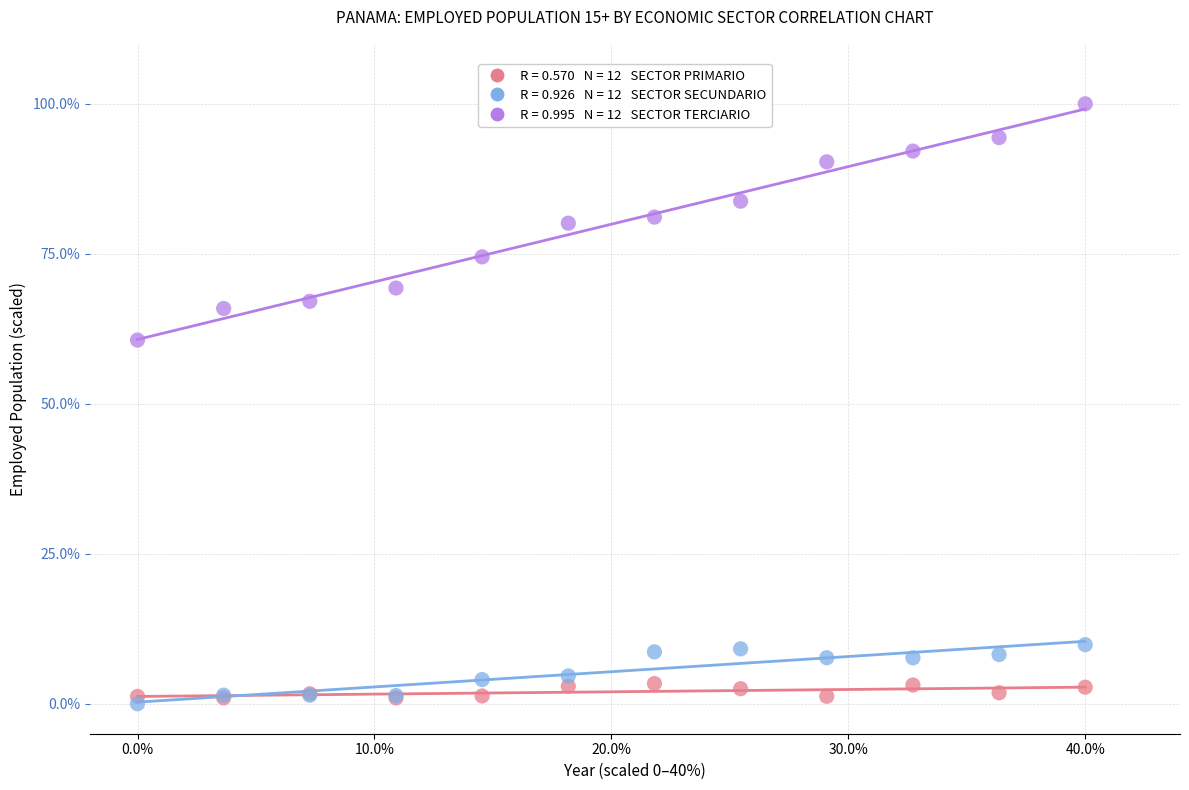

Across all series, what Y value is closest to 50?

60.6